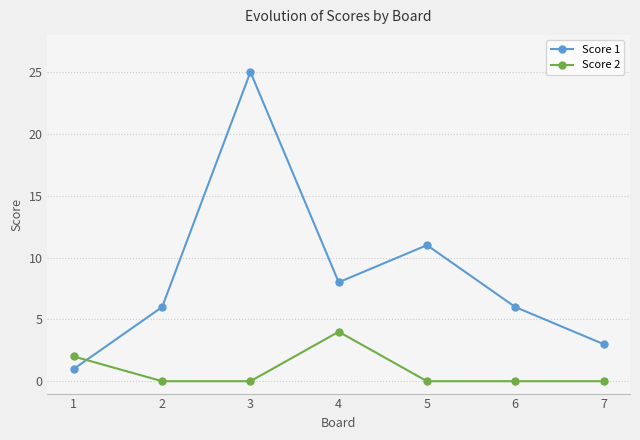

Which series ends up on top after the final intersection of Score 2 and Score 1?

Score 1